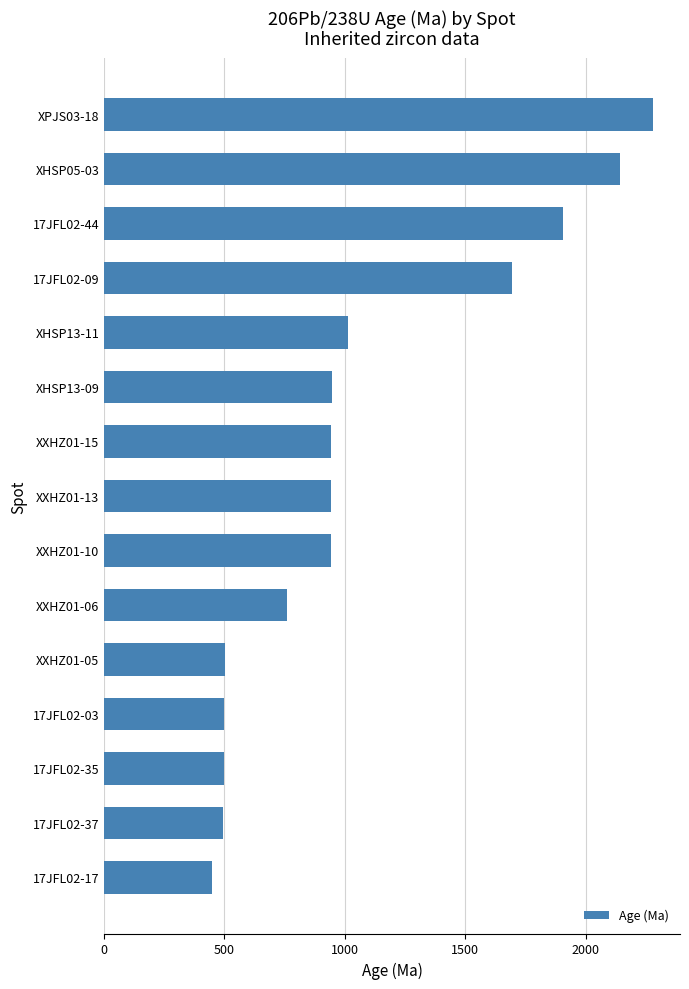

How many bars are there in total?

15